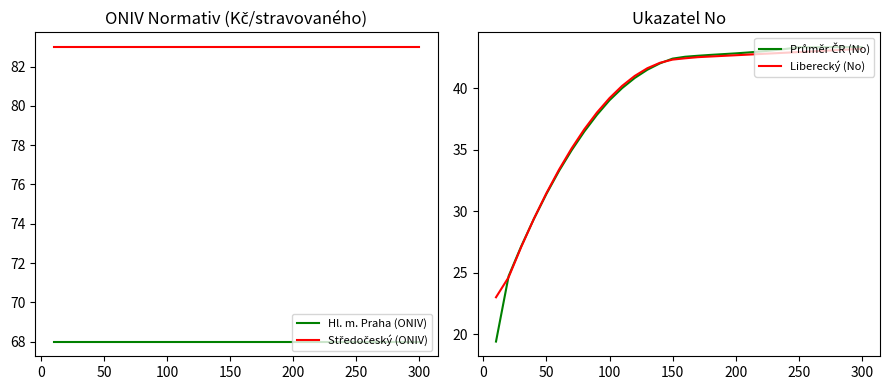

True or false: Středočeský (ONIV) has more than 2 interior local peaks.

False